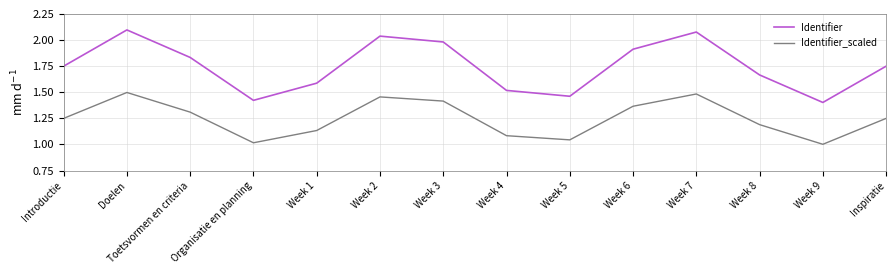

Does the chart have visible grid lines?

Yes